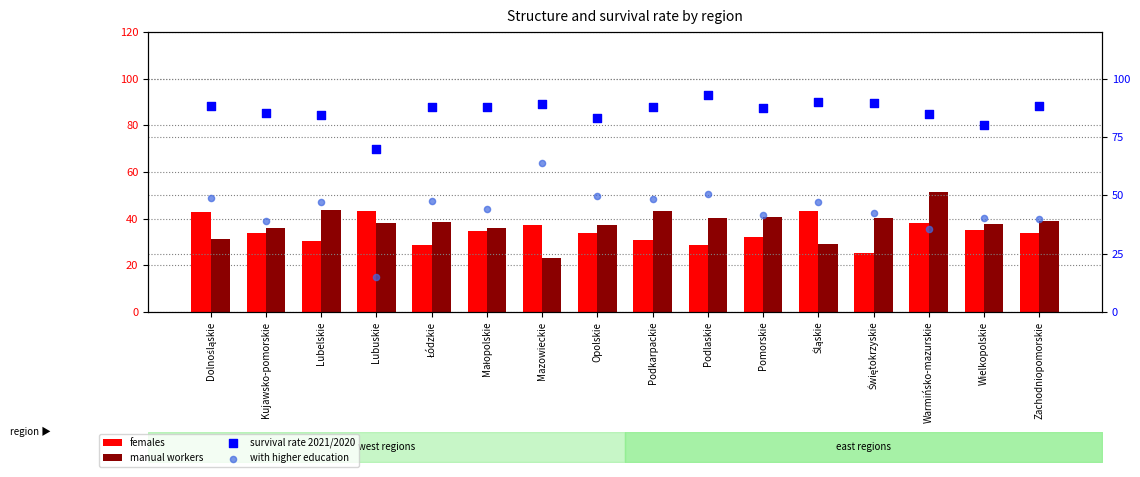

What are all the series names shown in the legend?

females, manual workers, survival rate 2021/2020, with higher education